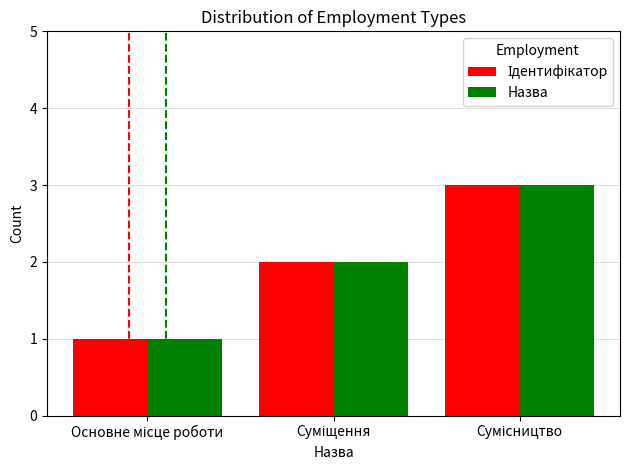

How many Назва values are between 1 and 3?

3